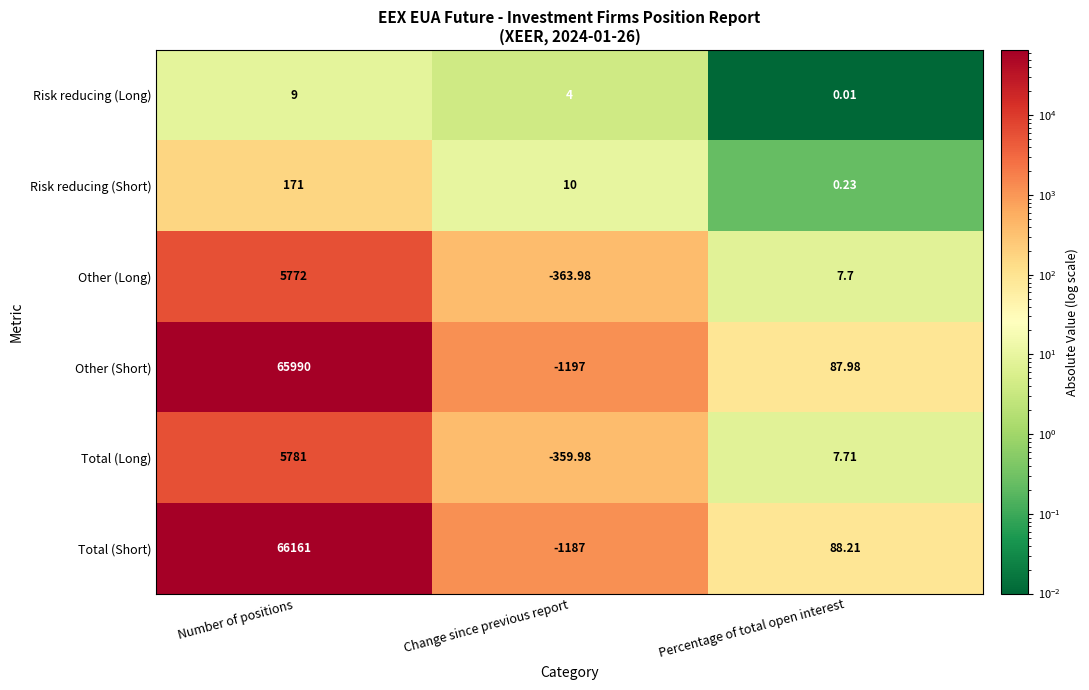

List the labels in order of Other (Short) value, largest first.

Number of positions, Percentage of total open interest, Change since previous report